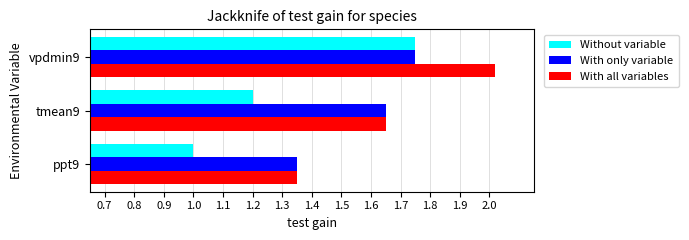

Which series has the largest range (max minus min)?

Without variable